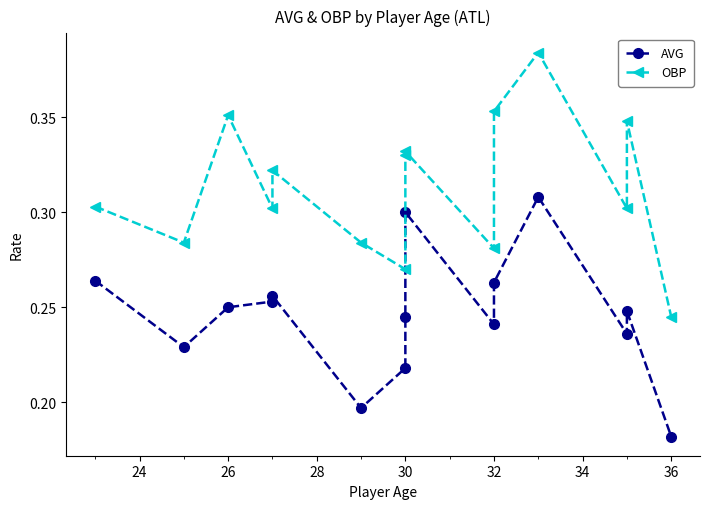

Which series has the largest total across all categories?

OBP